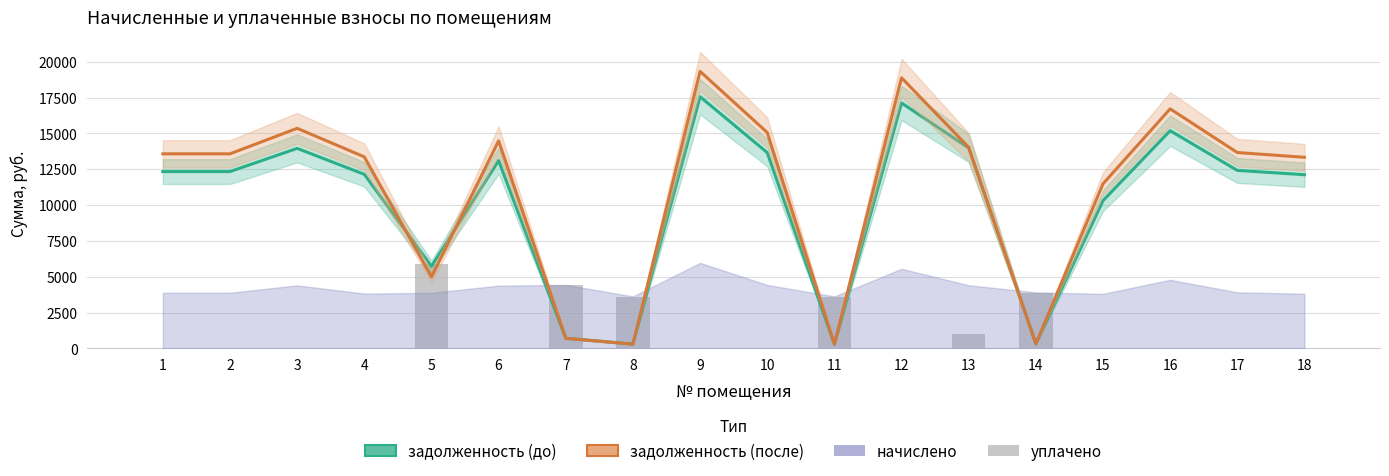

Reading left to right, what are all the values shown in this chart?

0.0	0.0	0.0	0.0	5900.0	0.0	4416.9	3616.2	0.0	0.0	3616.2	0.0	1000.0	3900.3	0.0	0.0	0.0	0.0